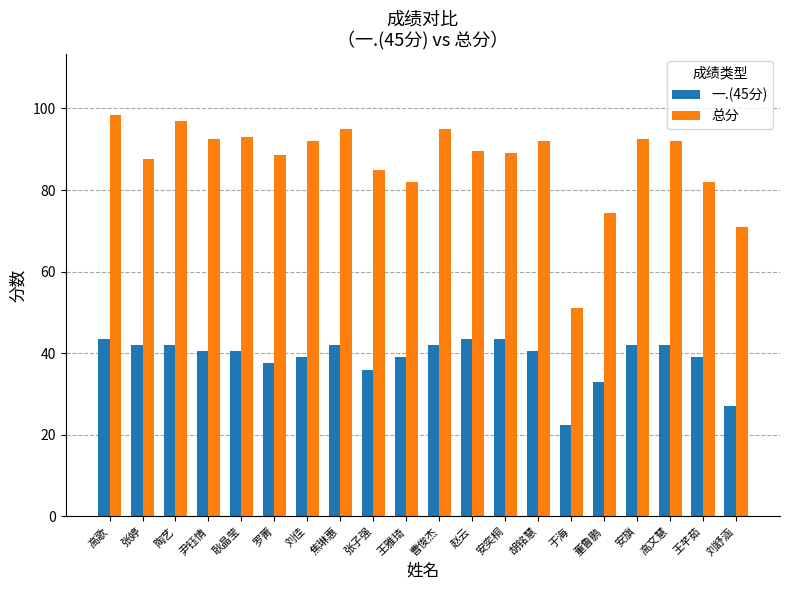

What is the sum of all 一.(45分) values?

777.0